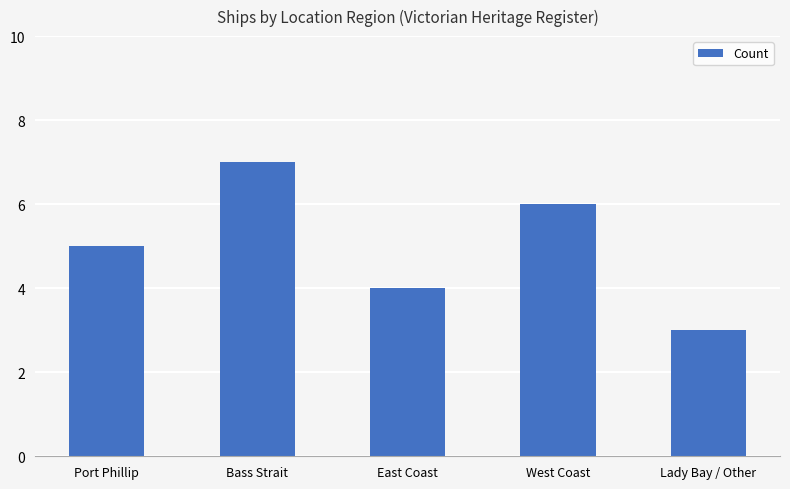

Rank the categories by value from highest to lowest.

Bass Strait, West Coast, Port Phillip, East Coast, Lady Bay / Other